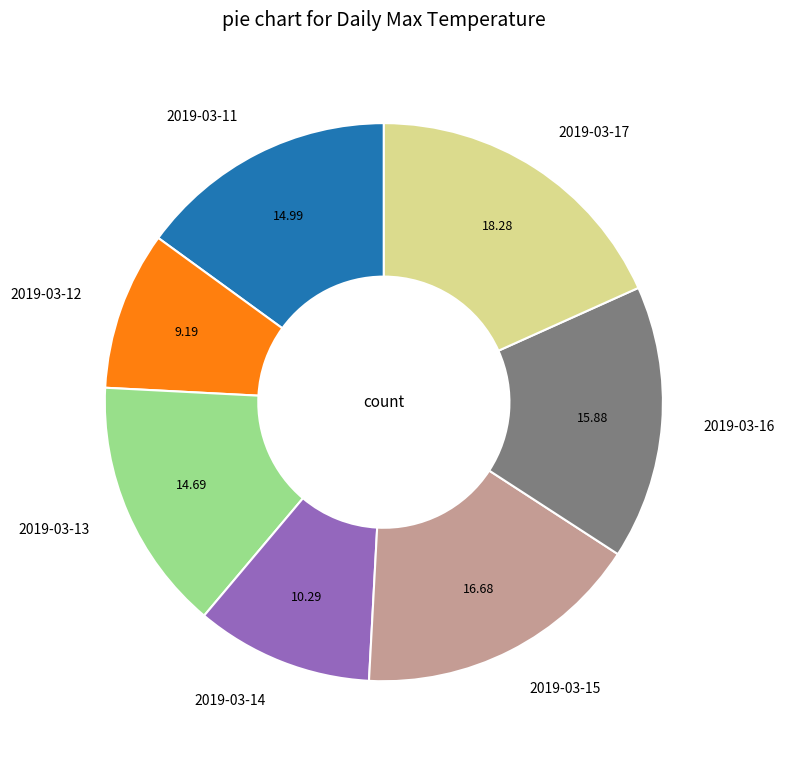

What is the ratio of the value at 2019-03-15 to the value at 2019-03-12?

1.8